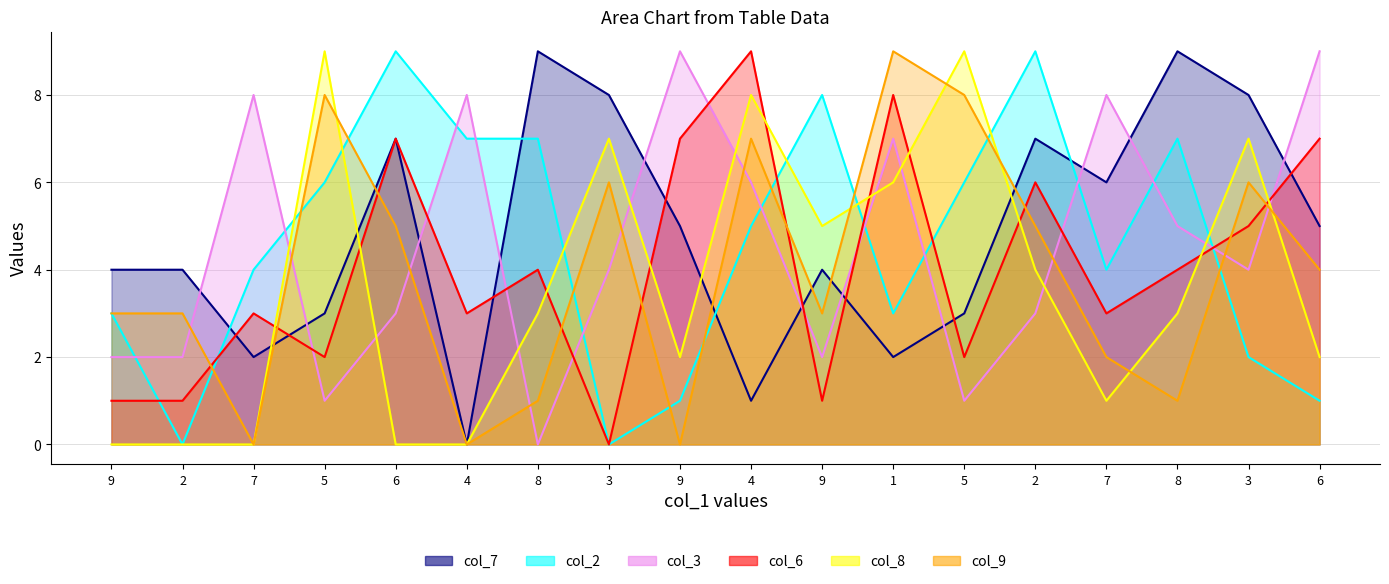

Does the chart display data point markers on the line(s)?

No